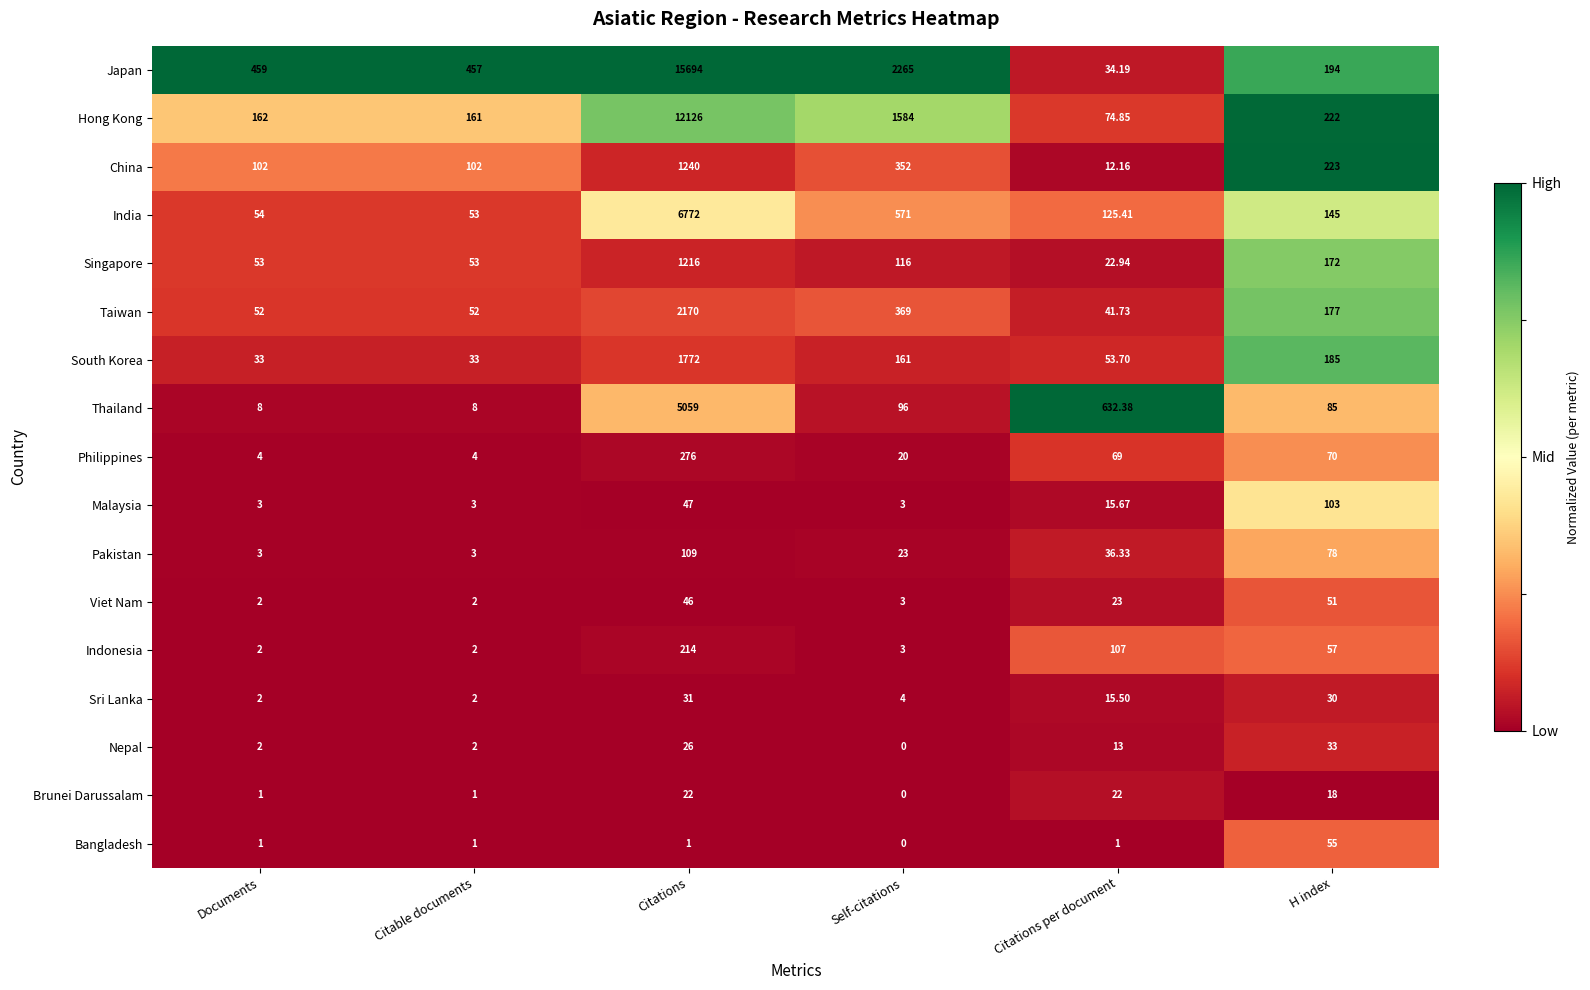

At how many categories does at least one series exceed 0?

6